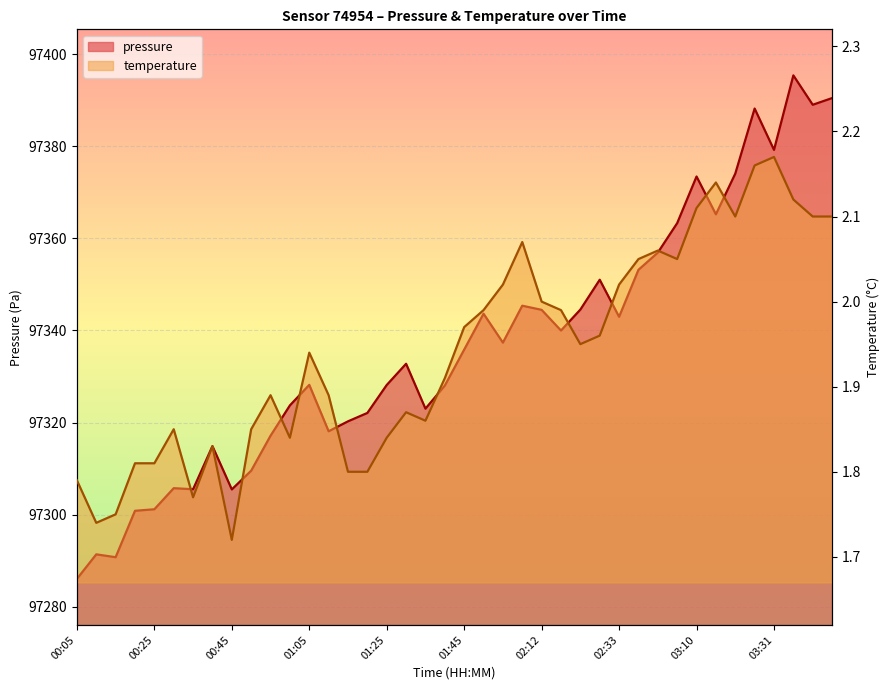

List the labels in order of pressure value, smallest first.

00:05, 00:15, 00:10, 00:20, 00:25, 00:45, 00:35, 00:30, 00:50, 00:40, 00:55, 01:10, 01:15, 01:20, 01:35, 01:00, 01:40, 01:25, 01:05, 01:30, 01:45, 01:55, 02:17, 02:33, 01:50, 02:12, 02:22, 02:06, 02:28, 02:38, 02:44, 02:49, 03:15, 03:10, 03:21, 03:31, 03:26, 03:41, 03:46, 03:36